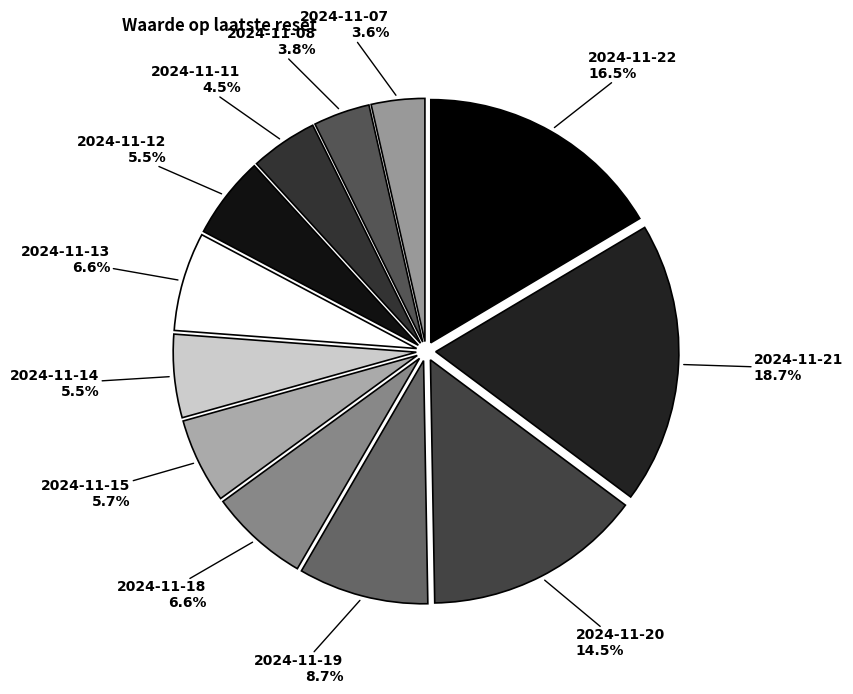

Combined, do 2024-11-20 and 2024-11-12 account for over 50%?

No